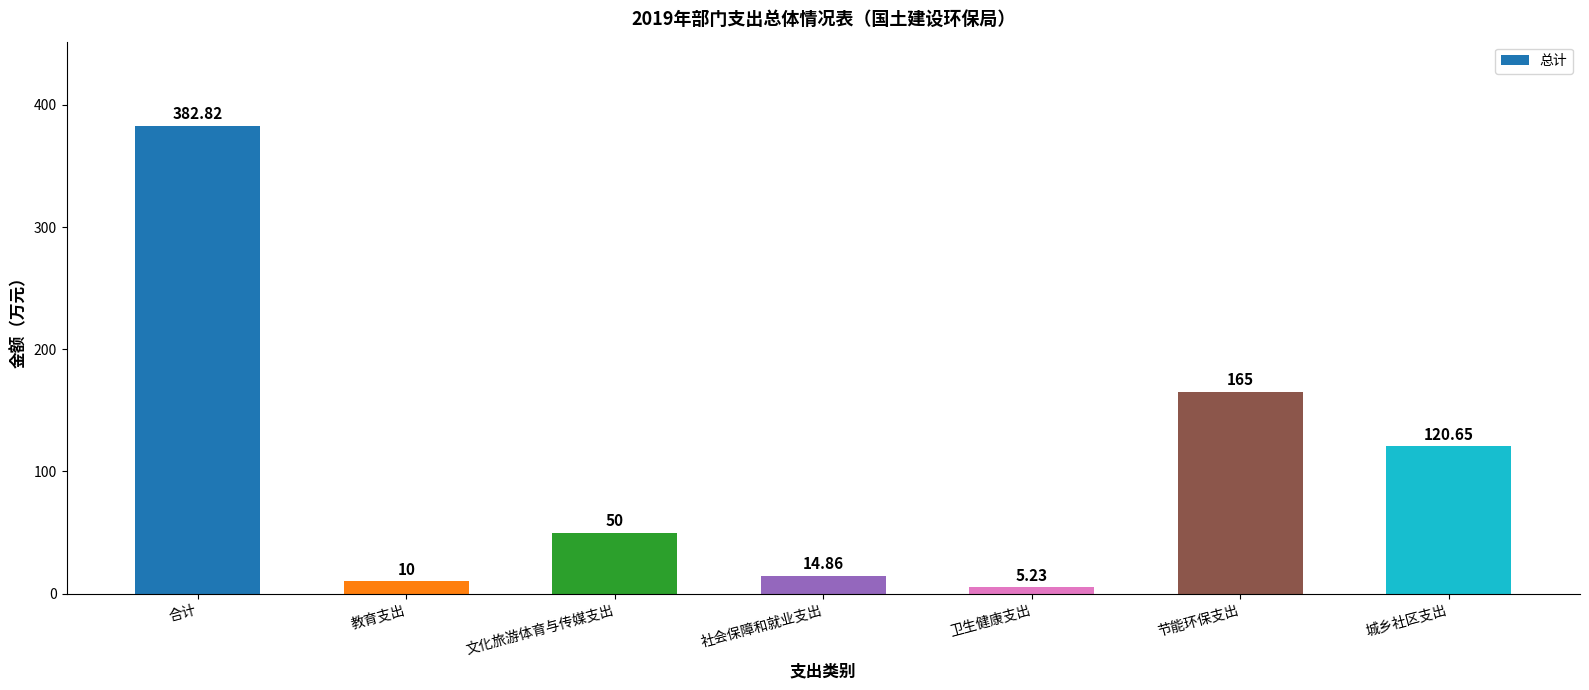

The chart shows a value of 51.4 at 城乡社区支出. True or false?

False